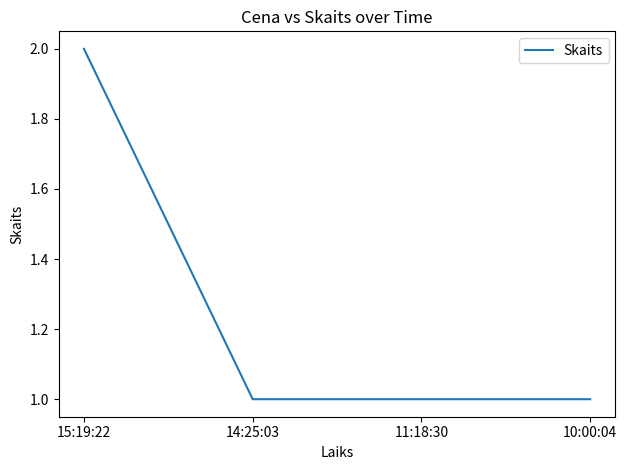

How many values are between 1 and 2?

4